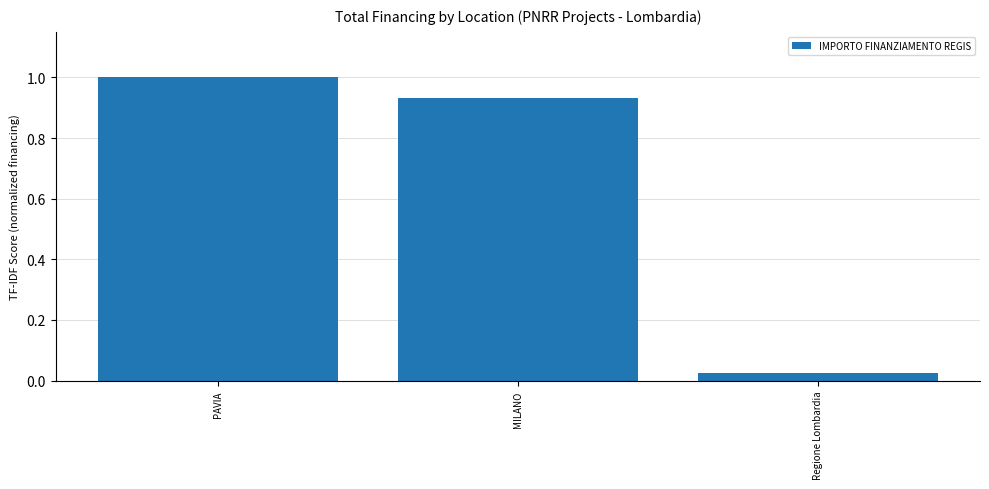

True or false: the data shows 0.4 at MILANO.

False